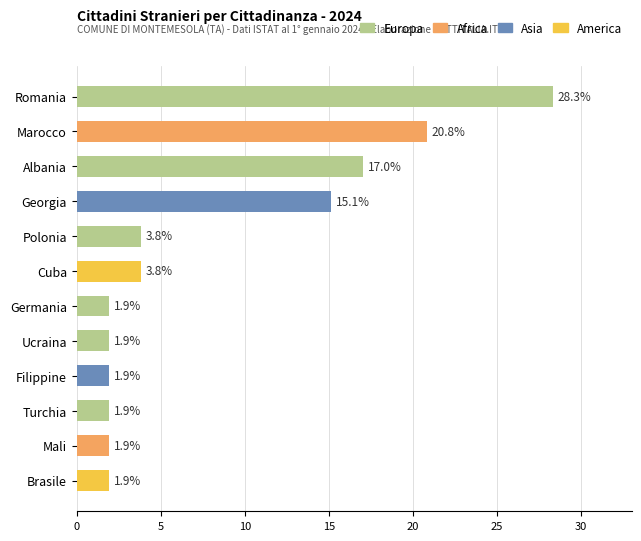

Reading top to bottom, what are all the values shown in this chart?

28.3	20.8	17.0	15.1	3.8	3.8	1.9	1.9	1.9	1.9	1.9	1.9